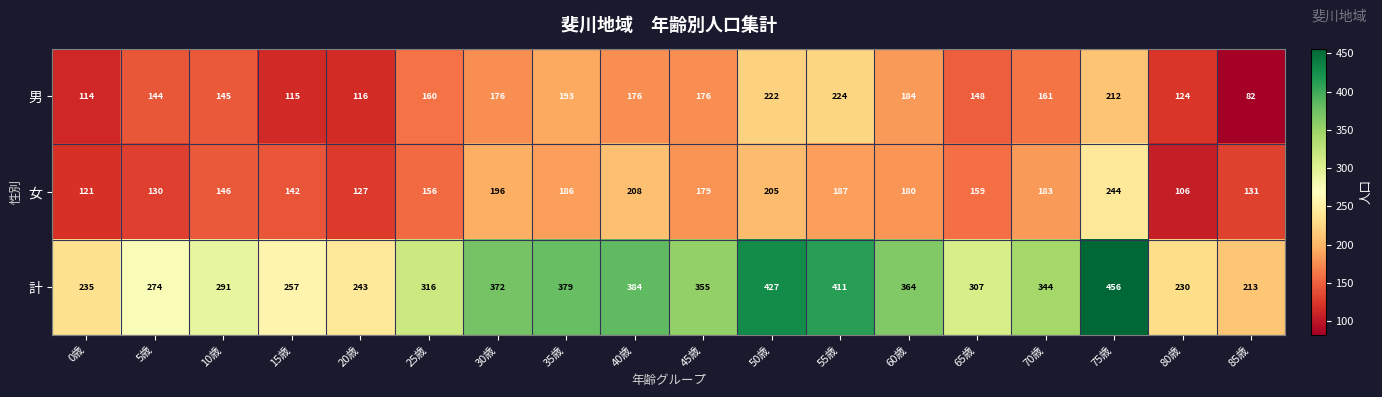

Where does the 計 series first go above 344?

30歳